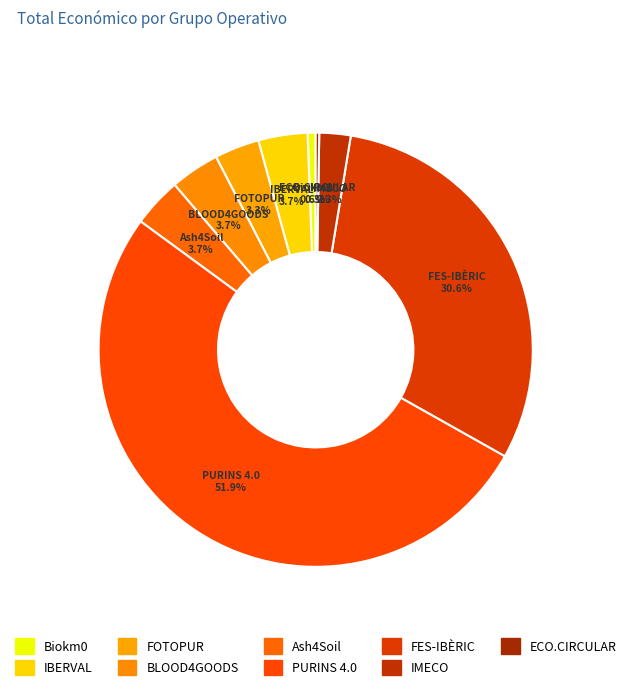

To the nearest percent, what percentage of the pie is PURINS 4.0?

52%